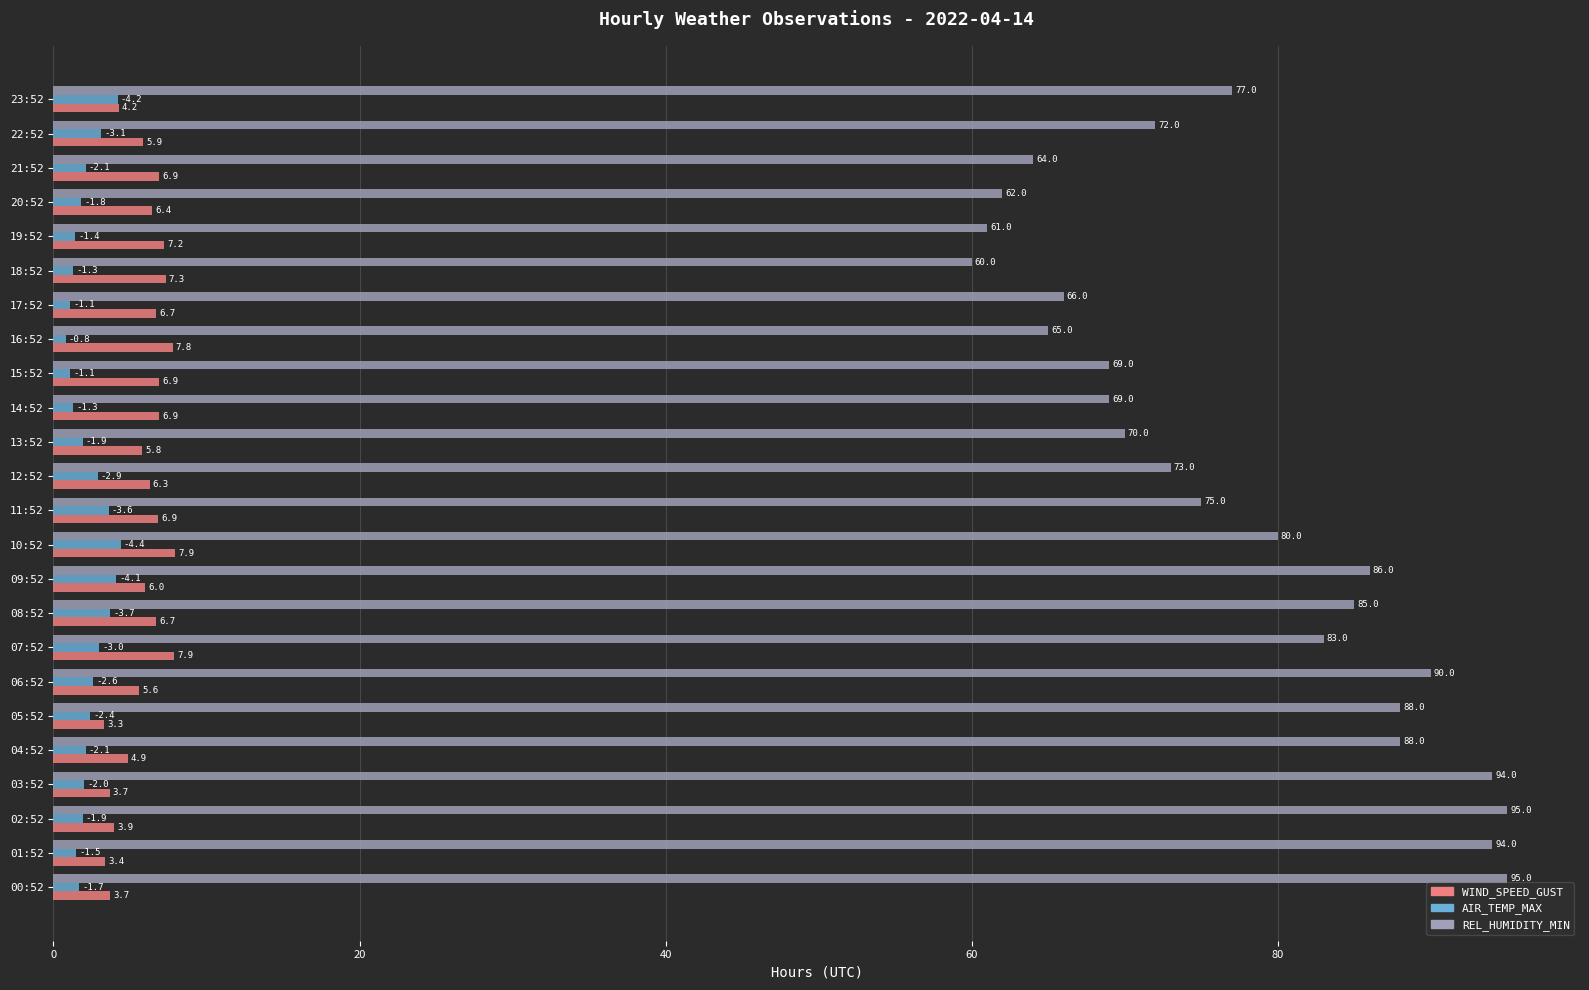

What is the highest value of the REL_HUMIDITY_MIN series?

95.0